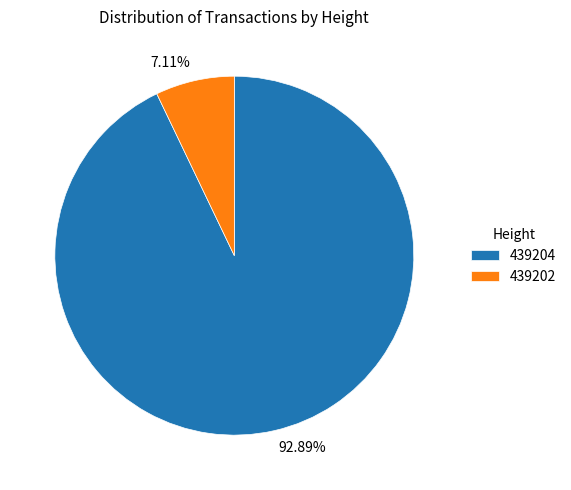

Does 439204 represent more than half of the total?

Yes